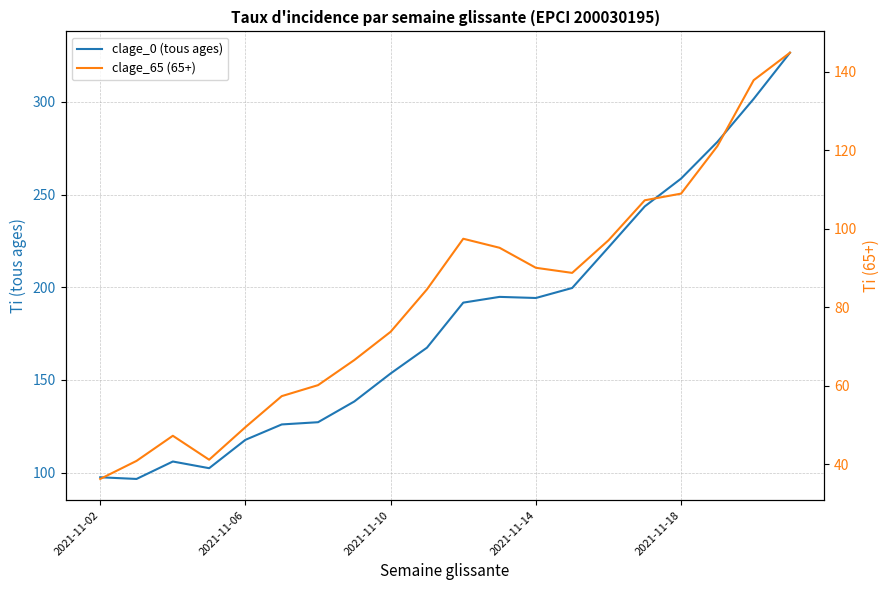

The value of clage_0 (tous ages) at 17 is 278.4. True or false?

True